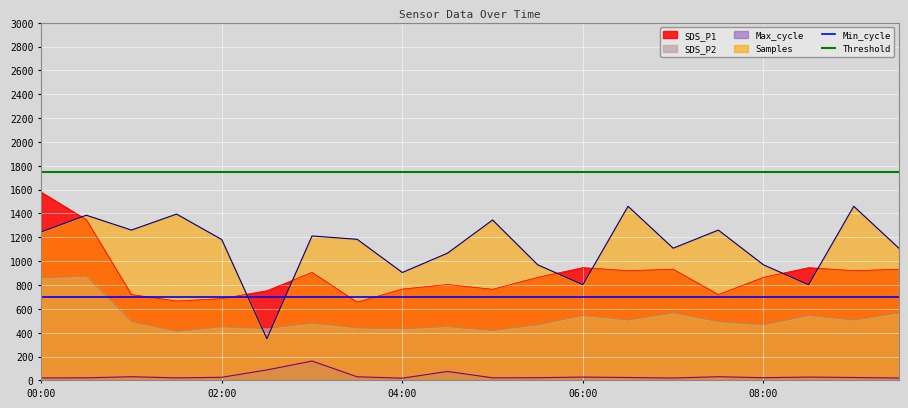

List the labels in order of Max_cycle value, largest first.

03:00, 02:30, 04:30, 01:00, 07:30, 03:30, 06:00, 08:30, 02:00, 06:30, 09:00, 05:30, 08:00, 05:00, 00:30, 01:30, 00:00, 07:00, 09:30, 04:00